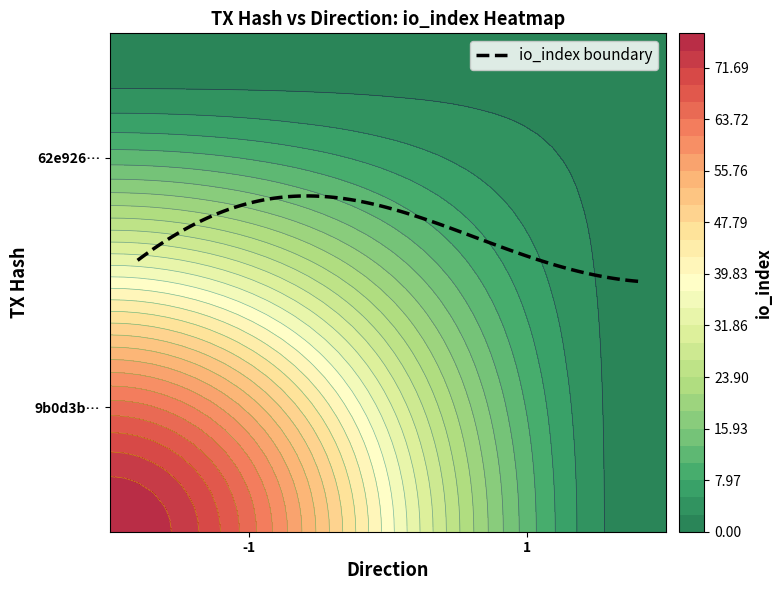

Reading left to right, transcribe all the data shown in this chart.

9b0d3bed676b1f9ce8710dfada0a3214c3640f9: -1	77
62e926d978eb0f1a1fb0092ad324ce029f4342b: 1	2